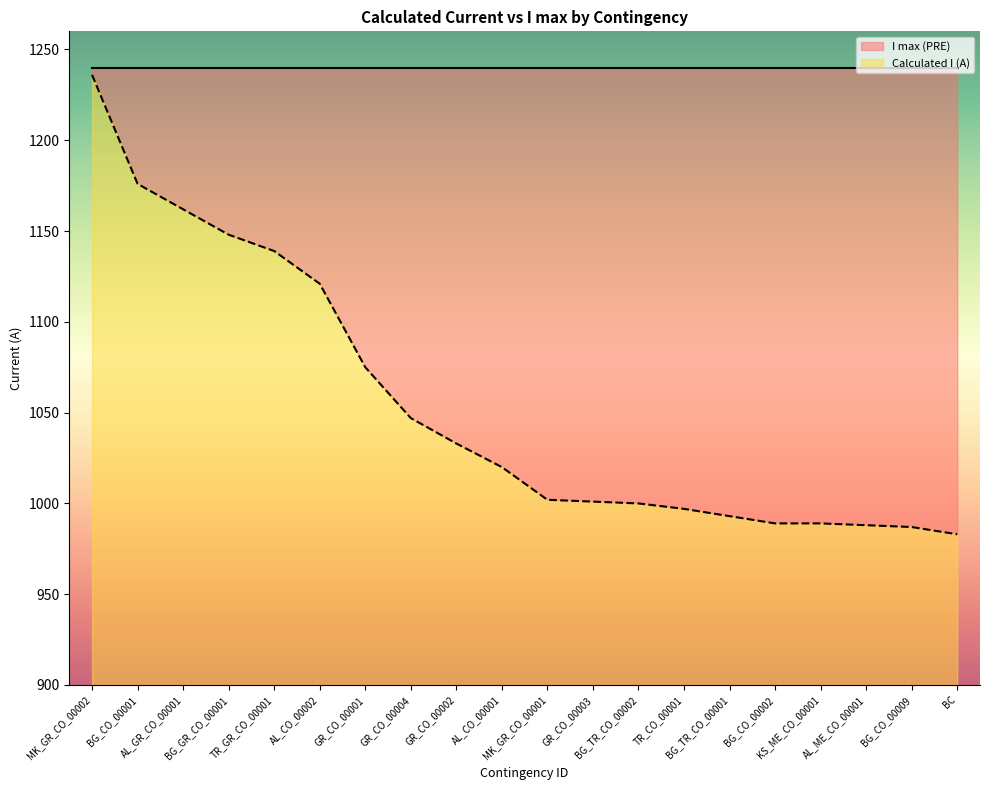

Between BG_CO_00001 and AL_CO_00001, which is larger?

BG_CO_00001